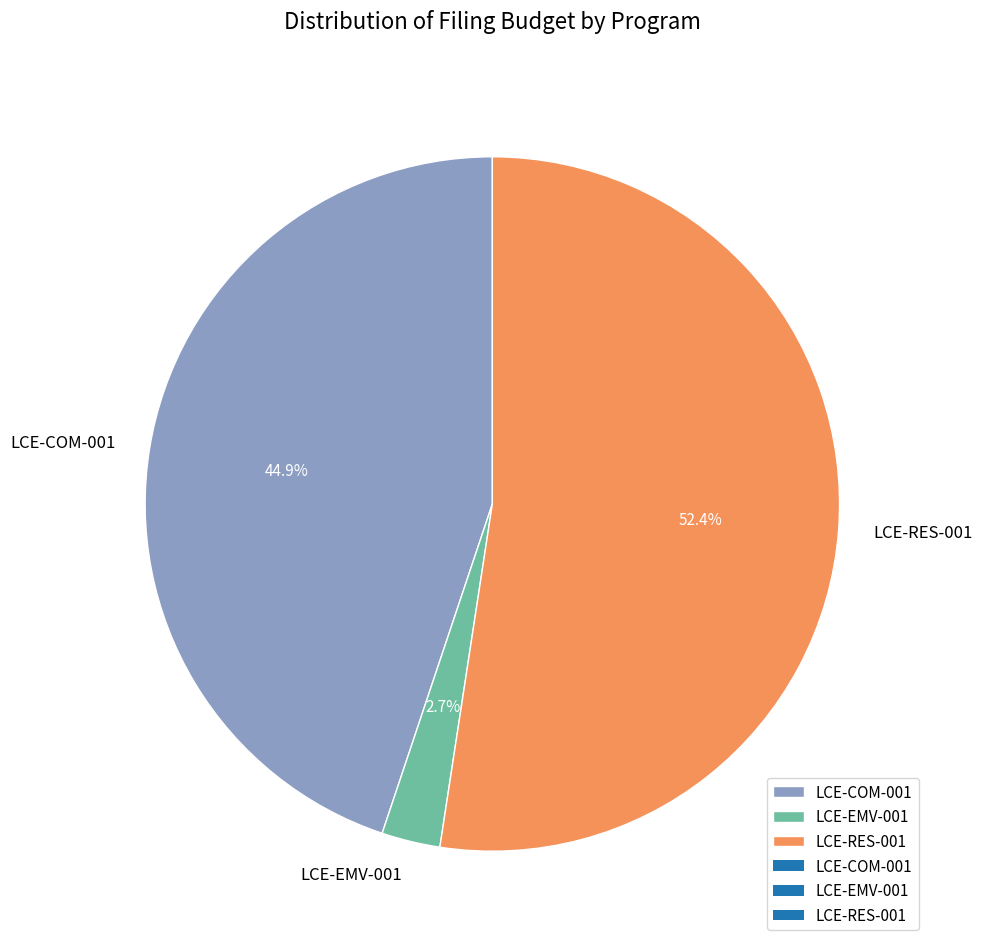

What is the largest slice in the pie chart?

LCE-RES-001